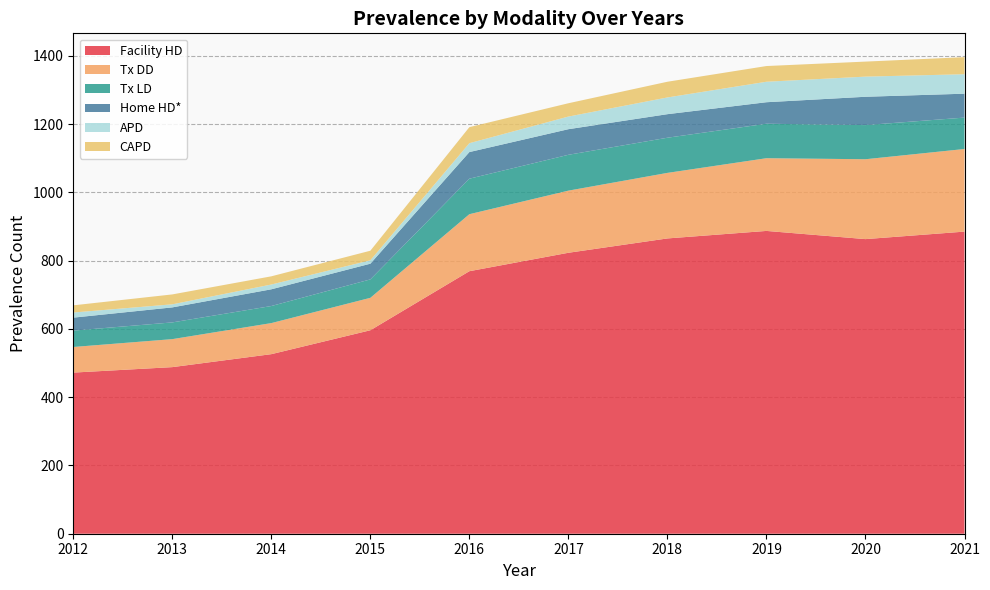

True or false: Facility HD has a value of 488 at 2013.

True